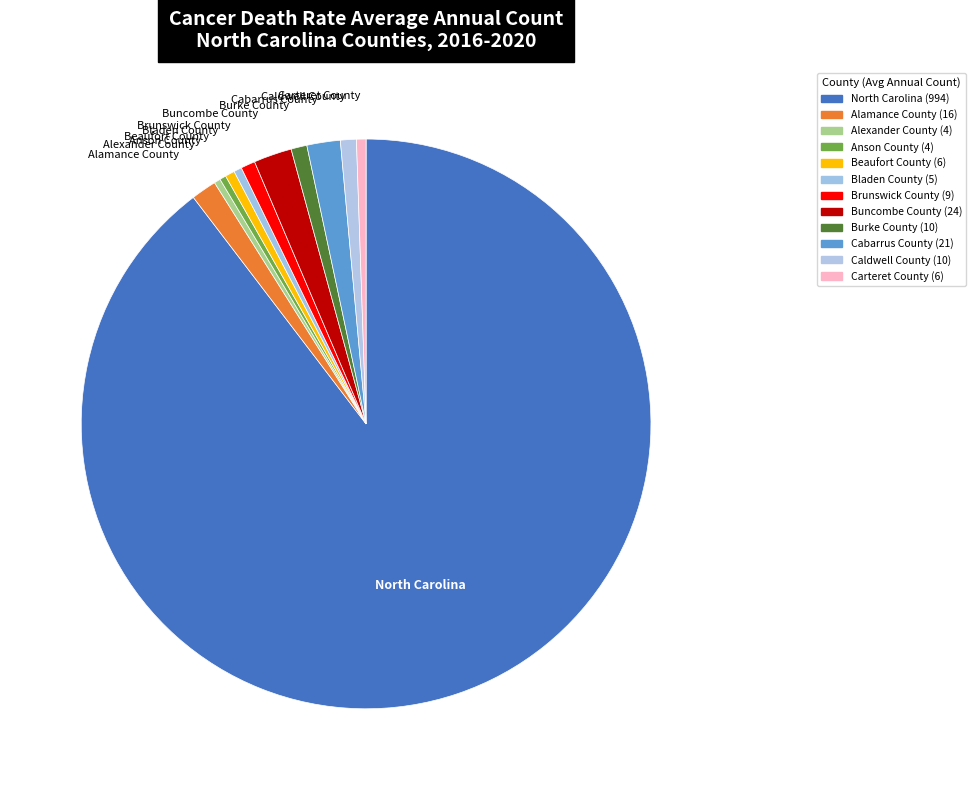

How many segments does this pie chart have?

12